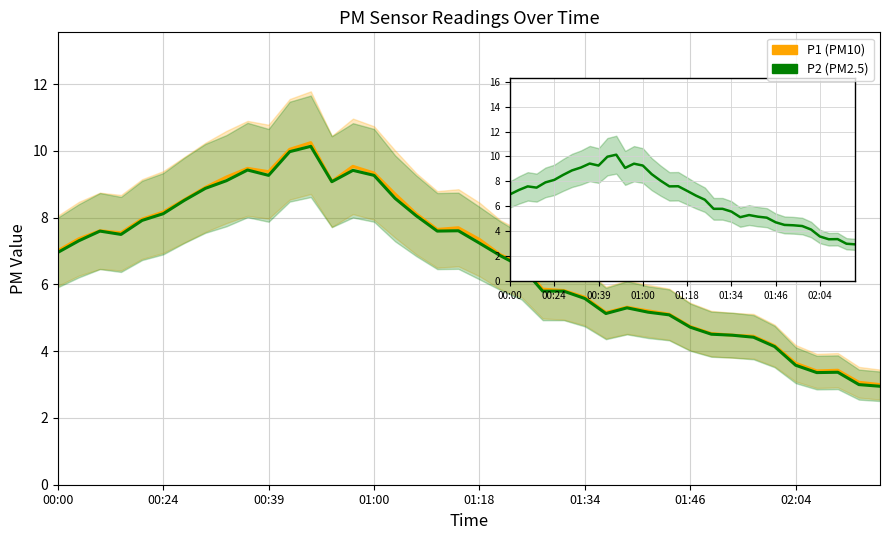

What is the sum of the P1 values at 36 and 21?

10.3